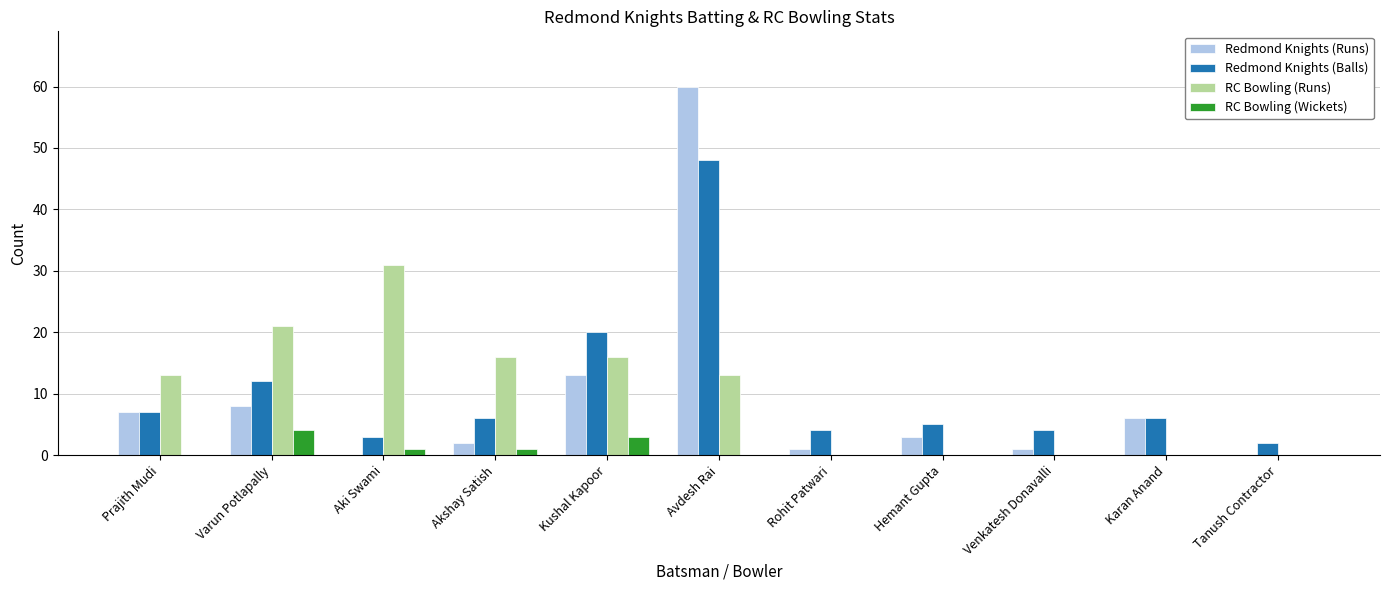

Is it true that RC Bowling (Runs) equals 9 at Varun Potlapally?

False